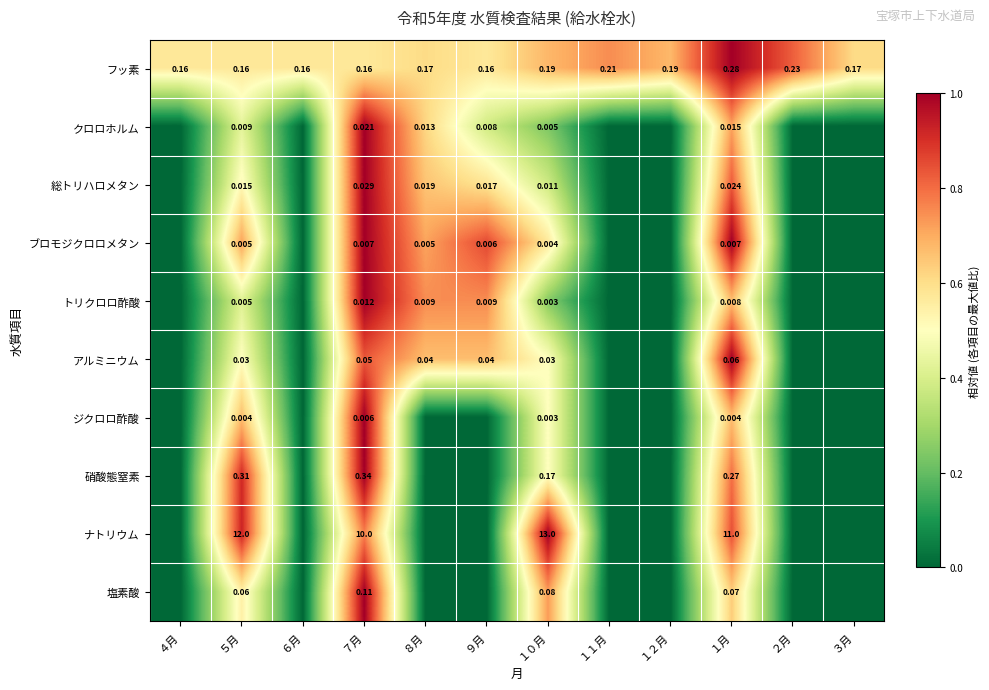

Which has a higher value, １２月 or １１月?

１１月